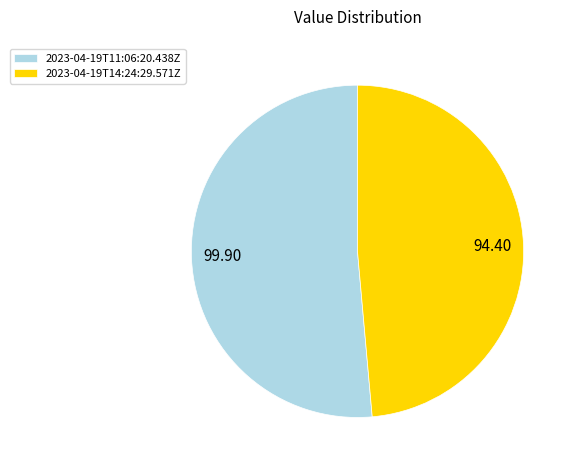

What is the smallest slice in the pie chart?

2023-04-19T14:24:29.571Z